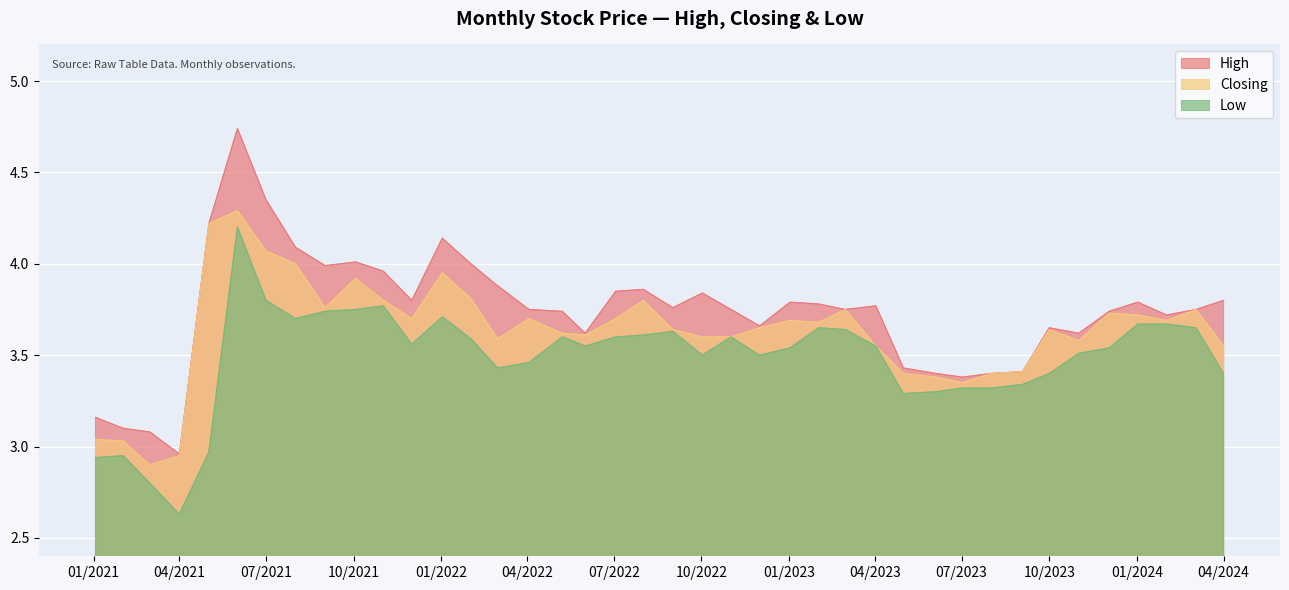

Which series has the largest range (max minus min)?

High